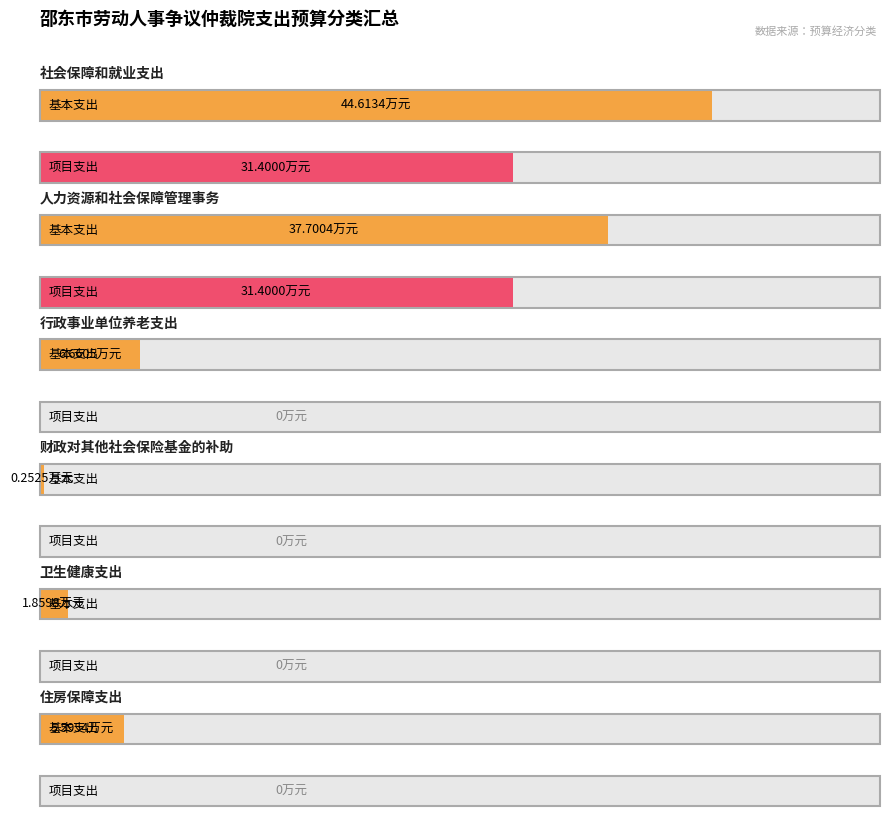

Reading left to right, extract all data points from this chart.

基本支出: 44.6	37.7	6.7	0.3	1.9	5.6
项目支出: 31.4	31.4	0.0	0.0	0.0	0.0